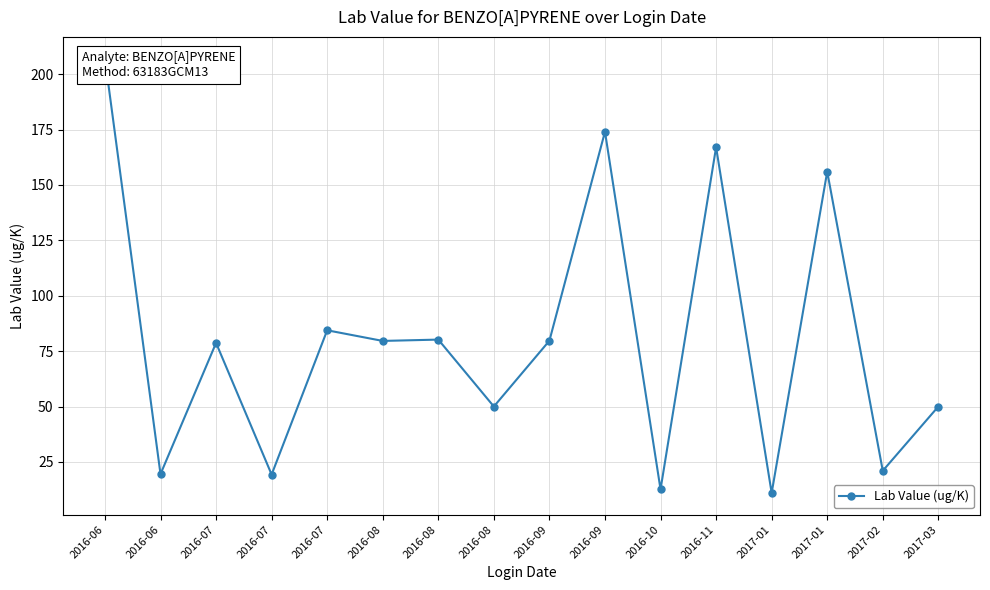

What is the smallest value displayed?

11.0